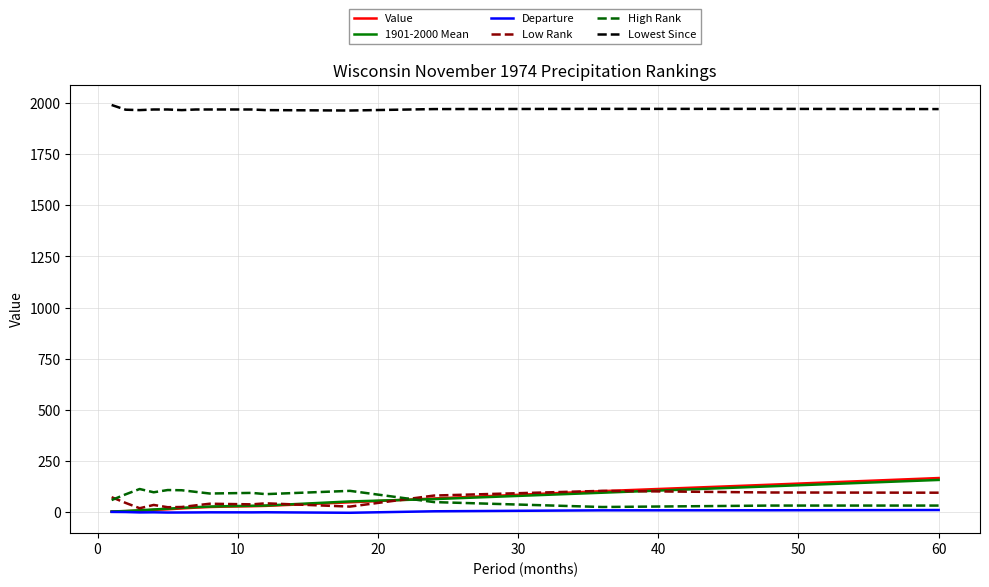

Which series has the largest total across all categories?

Lowest Since